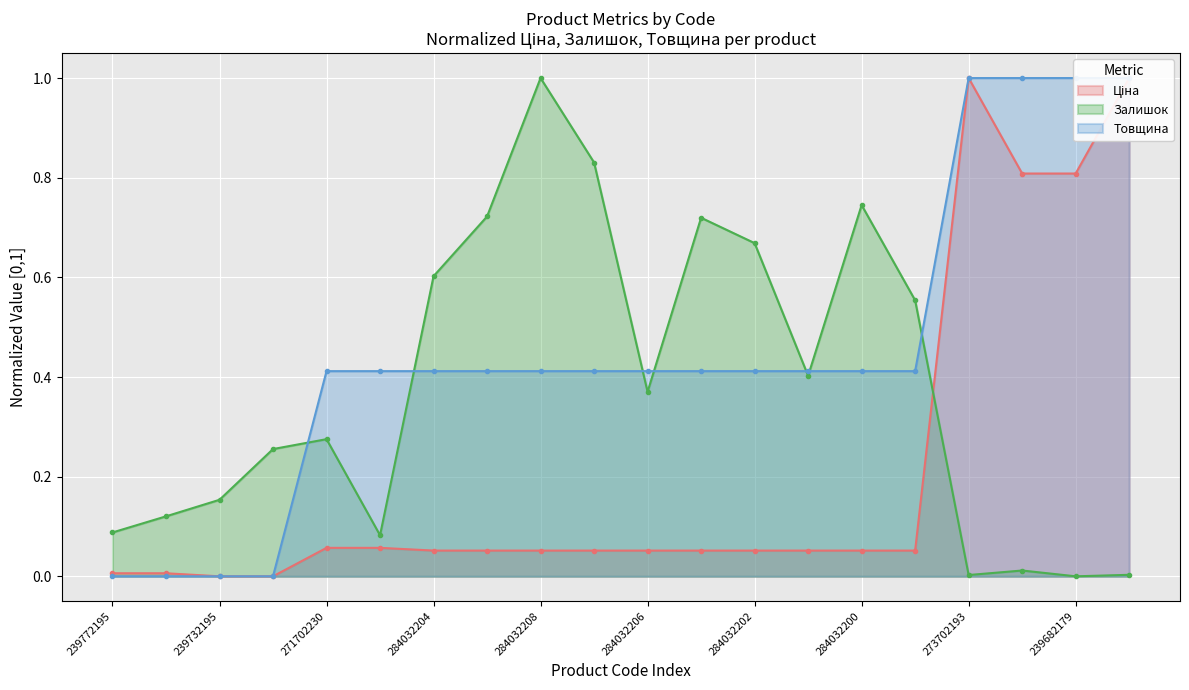

How many values in Ціна are above zero?

18